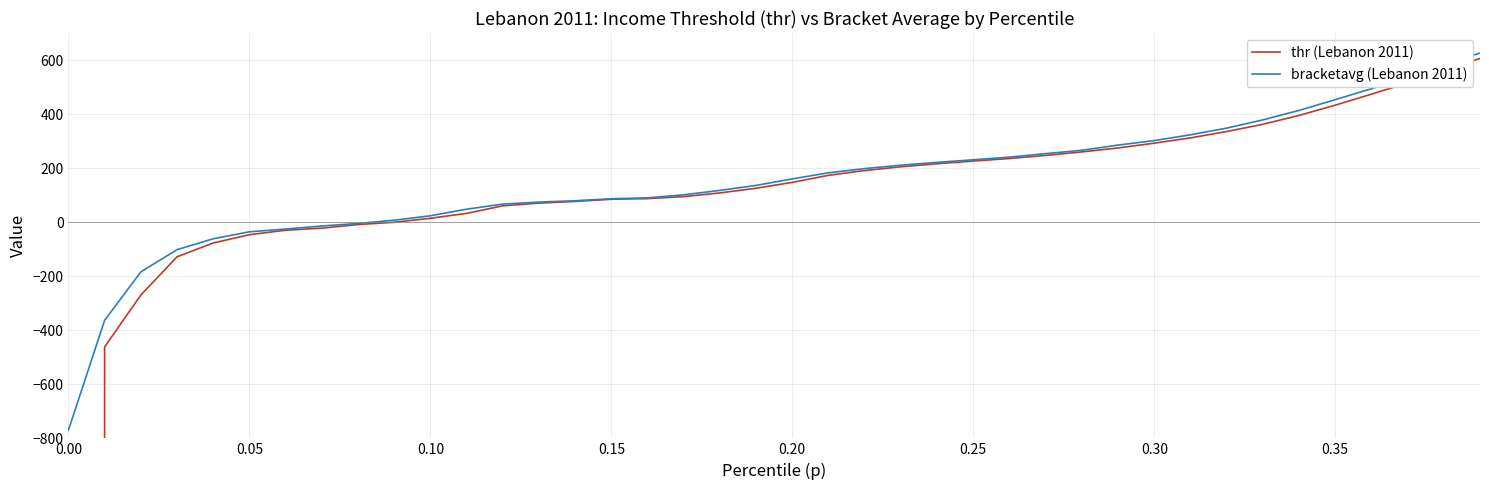

Reading left to right, list all the values displayed in this chart.

thr (Lebanon 2011): -1583005.7	-461.7	-269.7	-128.3	-77.0	-46.3	-29.8	-22.1	-8.7	-0.5	14.5	32.6	60.6	70.5	76.8	84.8	87.2	94.6	108.3	125.7	147.3	173.4	191.1	205.0	216.3	226.2	235.7	247.1	260.1	274.7	292.3	311.9	335.4	362.2	395.0	433.0	473.8	515.2	563.9	605.9
bracketavg (Lebanon 2011): -769.7	-363.4	-184.1	-101.8	-61.4	-35.6	-25.5	-14.1	-4.7	7.3	23.8	48.0	66.9	74.4	79.3	86.7	90.1	101.3	117.7	136.2	160.2	182.7	198.3	210.8	221.3	230.9	240.7	253.7	266.1	285.3	301.9	323.4	348.0	378.5	413.6	453.4	494.0	539.4	585.2	625.6